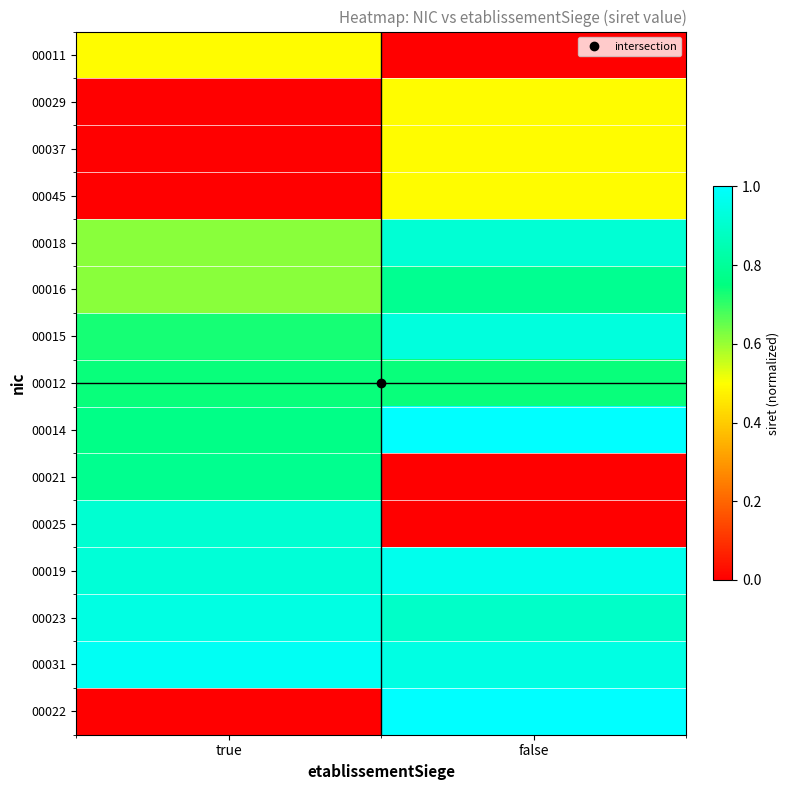

Reading left to right, transcribe all the data shown in this chart.

00011: true=0.5	false=0.0
00029: true=0.0	false=0.5
00037: true=0.0	false=0.5
00045: true=0.0	false=0.5
00018: true=0.6	false=0.9
00016: true=0.6	false=0.8
00015: true=0.7	false=0.9
00012: true=0.7	false=0.7
00014: true=0.8	false=1.0
00021: true=0.8	false=0.0
00025: true=0.9	false=0.0
00019: true=0.9	false=1.0
00023: true=0.9	false=0.9
00031: true=1.0	false=0.9
00022: true=0.0	false=1.0